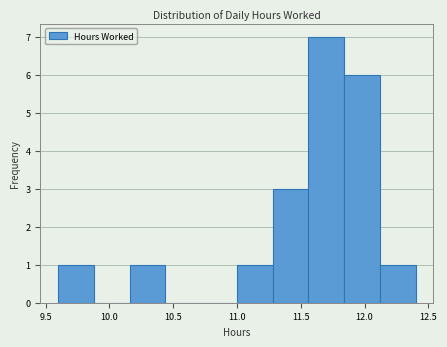

How tall is the bar that spans 11.84 to 12.12 on the x-axis? Neither the bar edges nor the heights are printed on the chart, so give them approximately, as read against the axes.

6